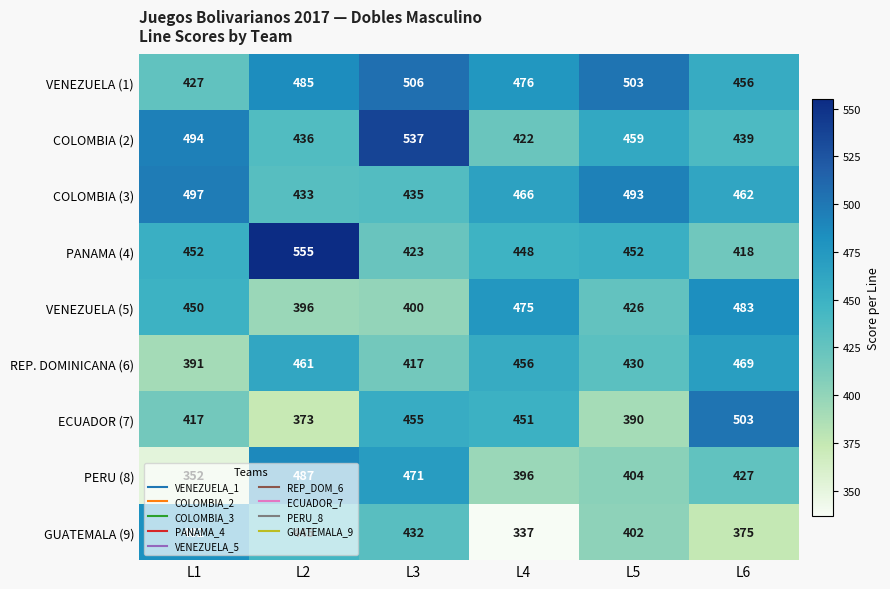

The GUATEMALA (9) series shows 266 at L1. True or false?

False